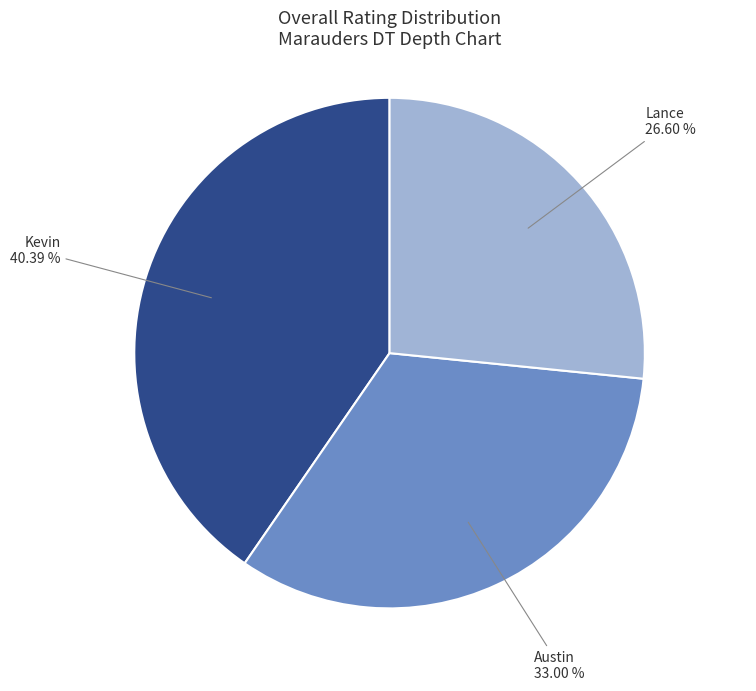

Is there any slice that represents more than half of the pie?

No